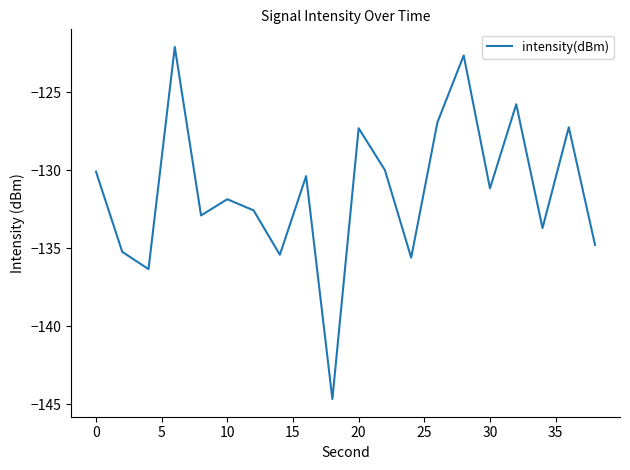

What is the smallest value displayed?

-144.7